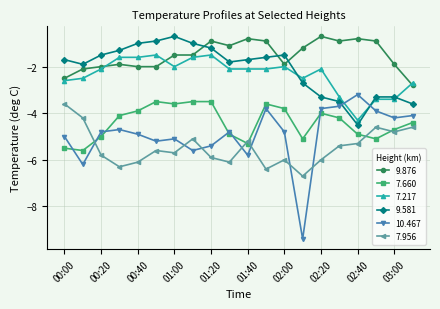

True or false: 7.660 and 9.876 intersect in this chart.

False